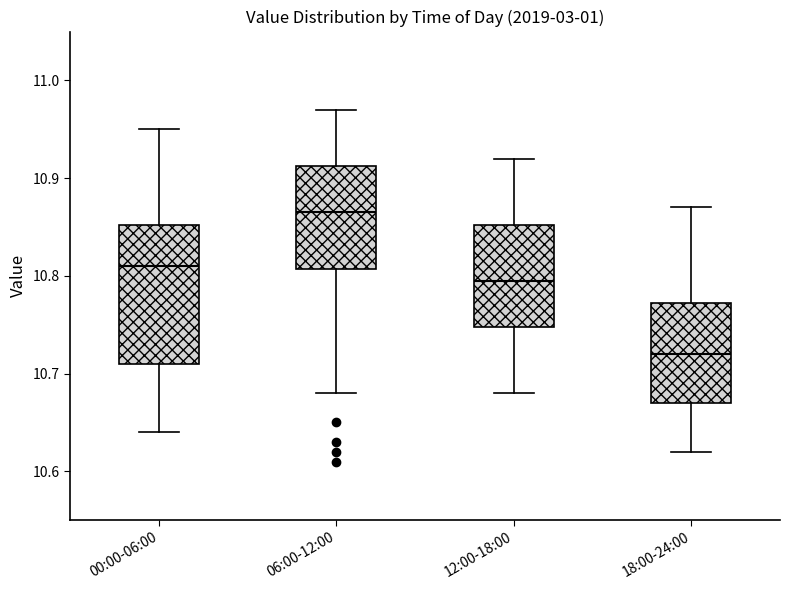

Reading left to right, read every box against the y-axis: the position of its median line, the range the box covers, and the ends of its whiskers. The values are not printed on the chart, so give them approximately, as read against the axis.

00:00-06:00: median 10.81, box 10.71 to 10.85, whiskers 10.64 to 10.95
06:00-12:00: median 10.87, box 10.81 to 10.91, whiskers 10.68 to 10.97
12:00-18:00: median 10.80, box 10.75 to 10.85, whiskers 10.68 to 10.92
18:00-24:00: median 10.72, box 10.67 to 10.77, whiskers 10.62 to 10.87